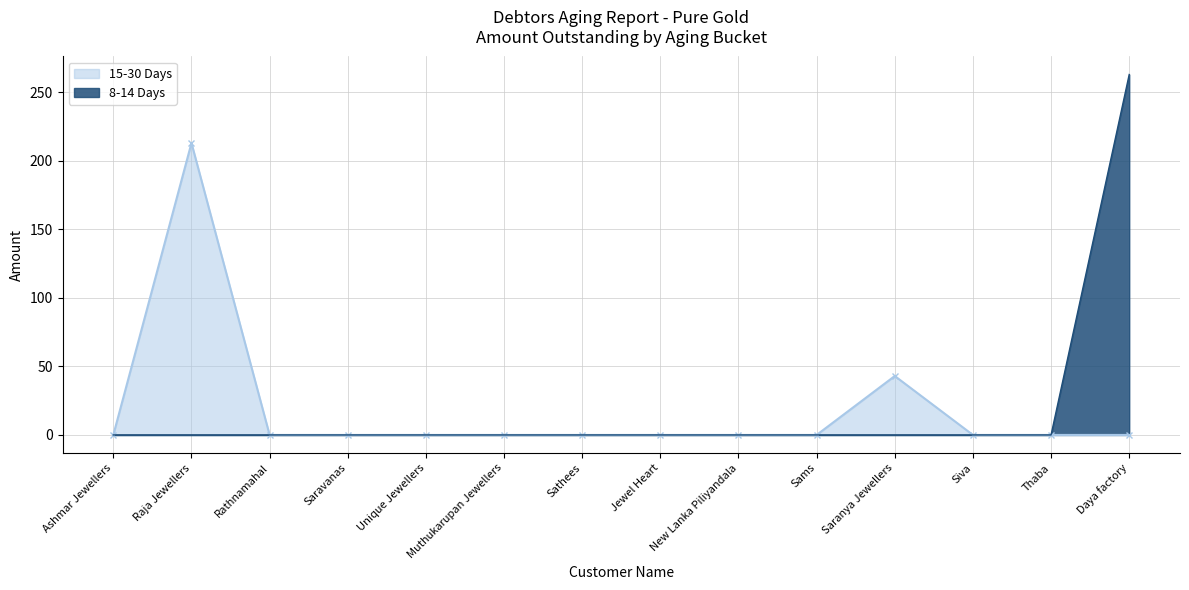

Is it true that 15-30 Days equals 63 at Saranya Jewellers?

False